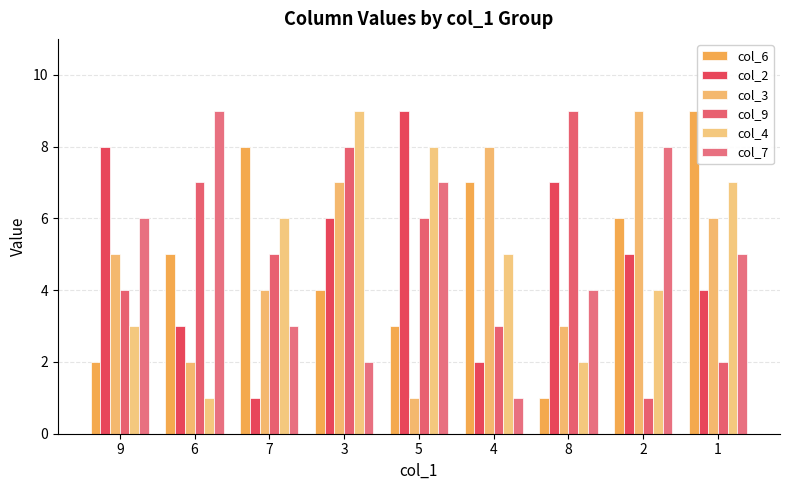

What is the total value across all series at 8?

26